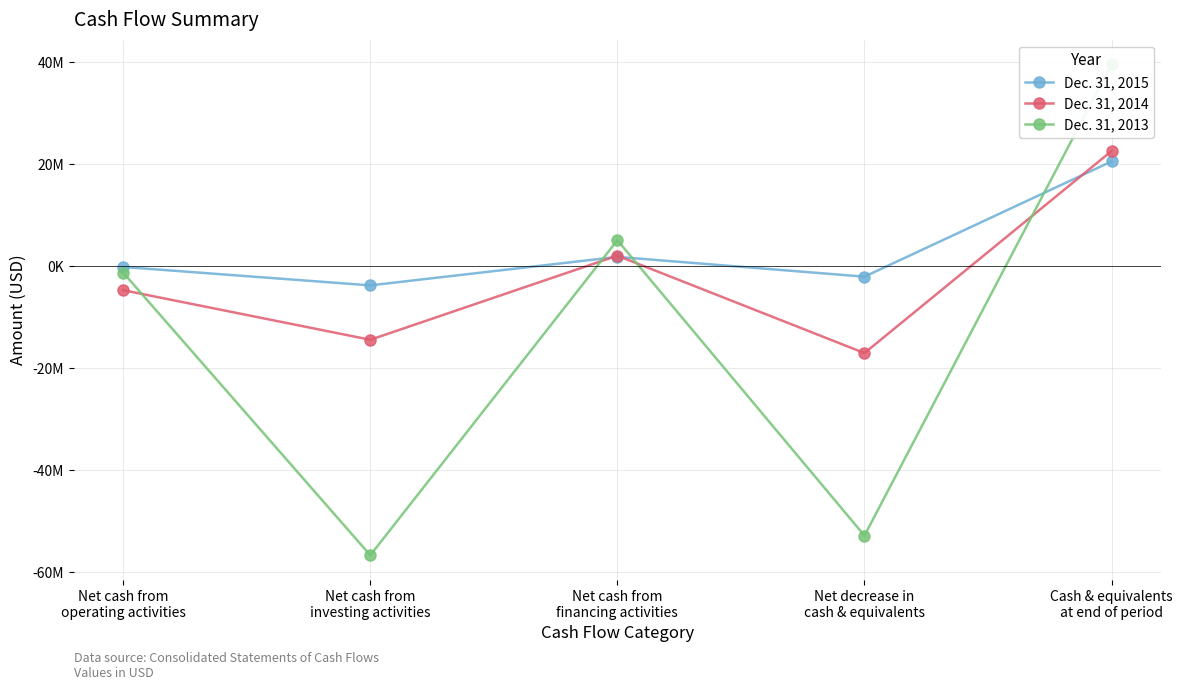

What is the sum of all Dec. 31, 2014 values?

-11459000